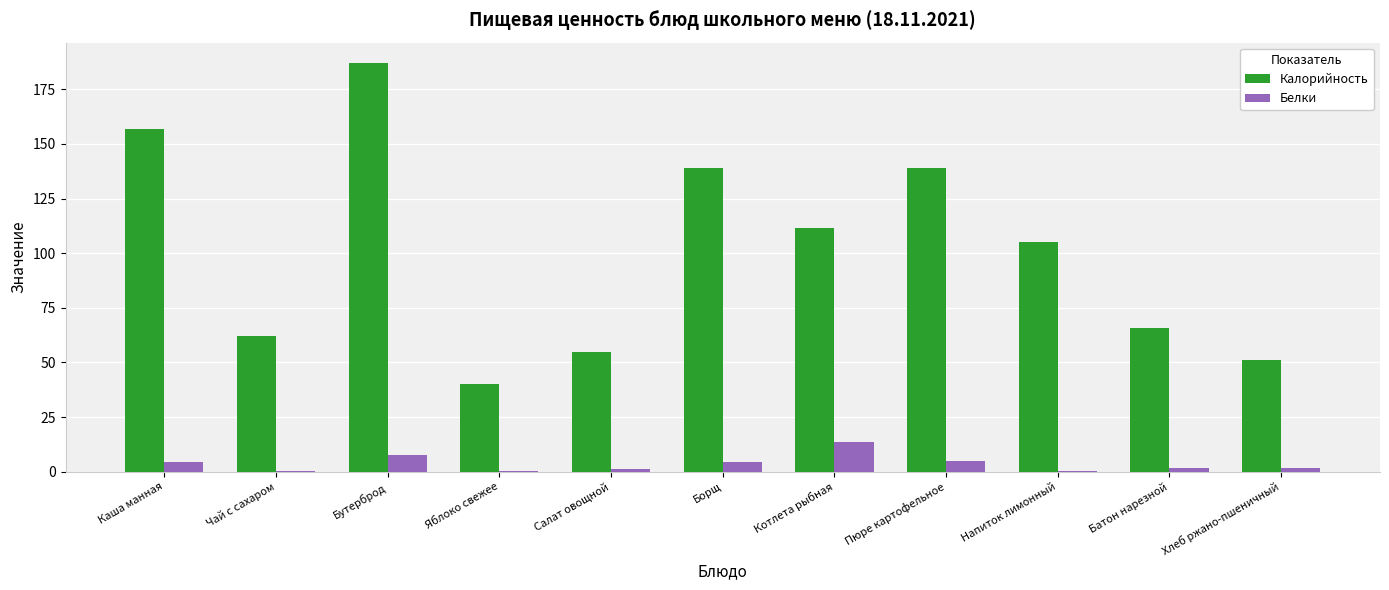

At which category does the chart reach its peak across all series?

Бутерброд